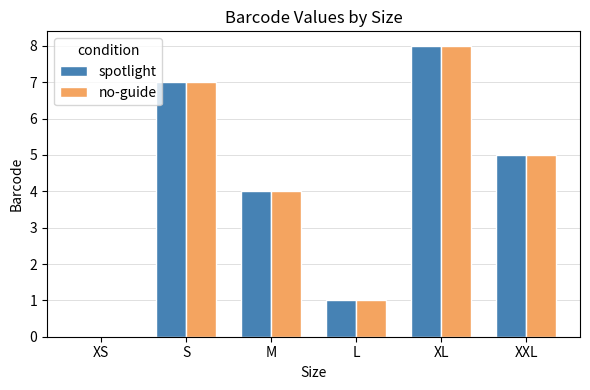

At which category is the sum across all series the highest?

XL